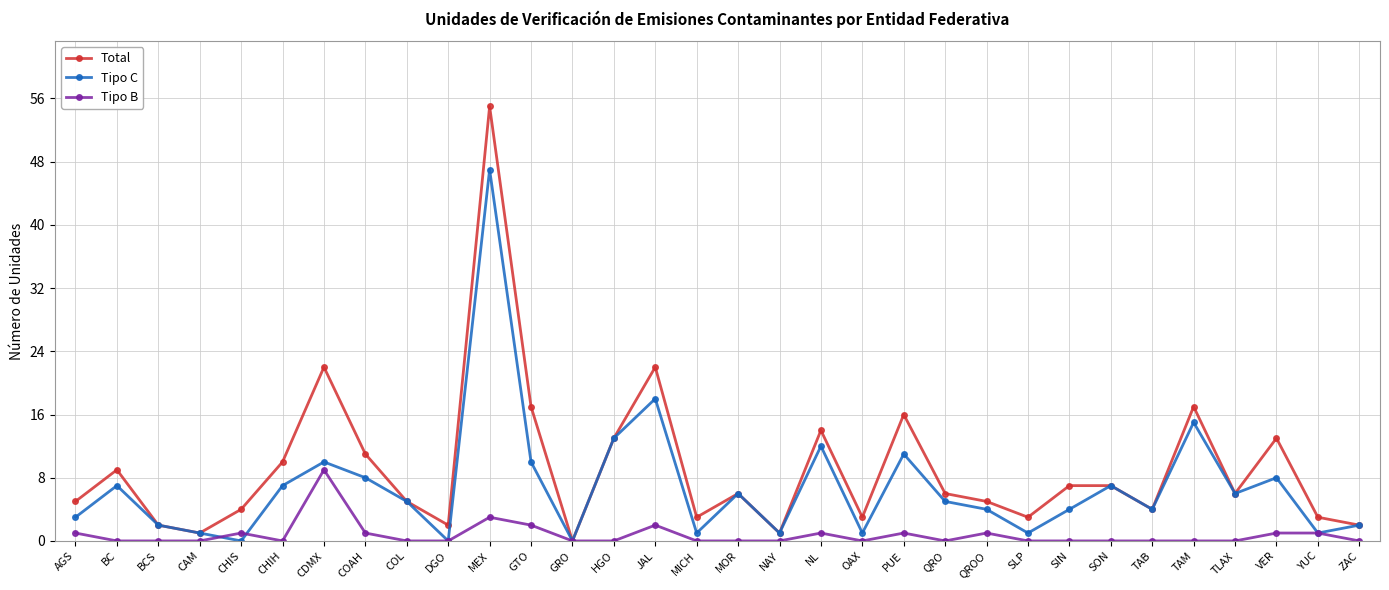

Is this an area chart (filled region under the line)?

No